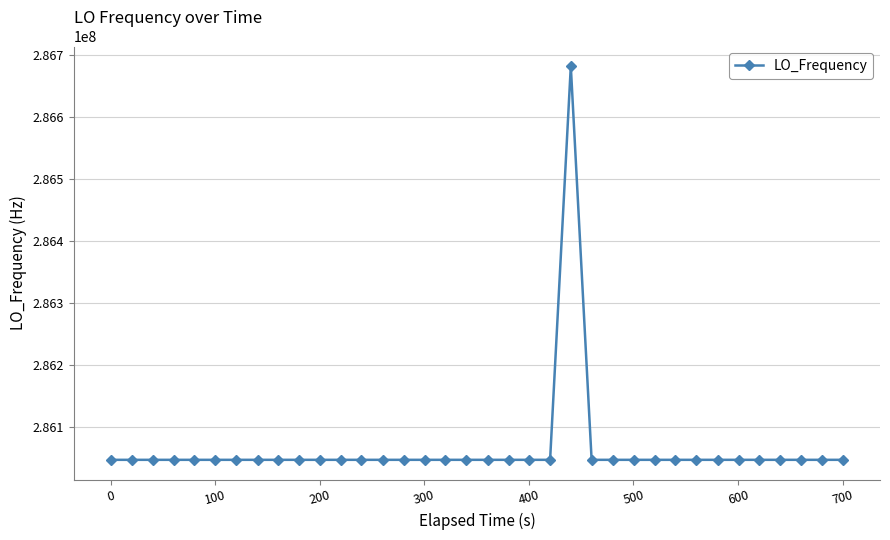

What is the smallest value displayed?

286046994.9